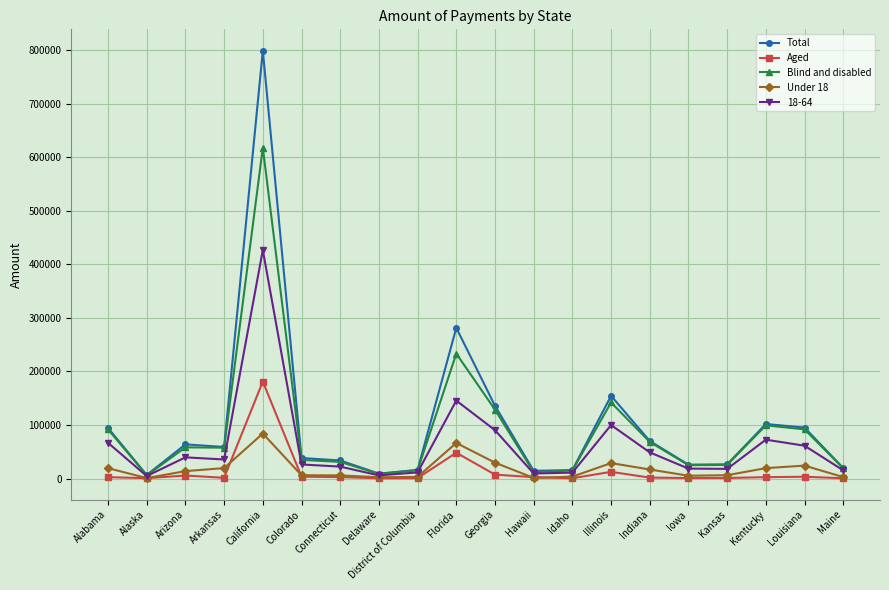

What is the lowest value of the Blind and disabled series?

5935